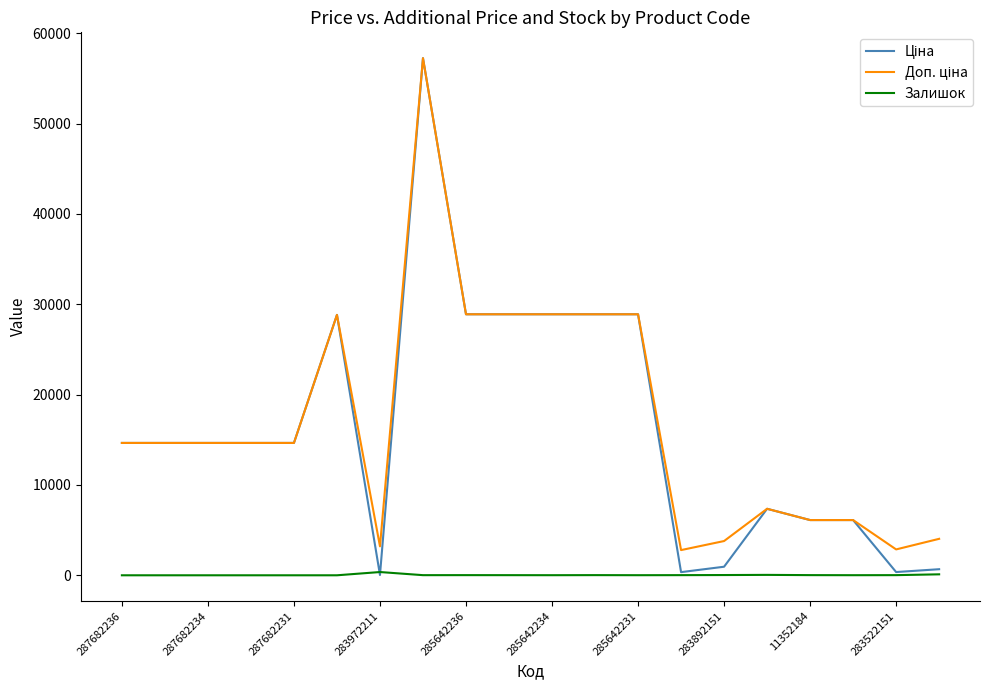

The Залишок series shows 0.0 at 287682231. True or false?

True